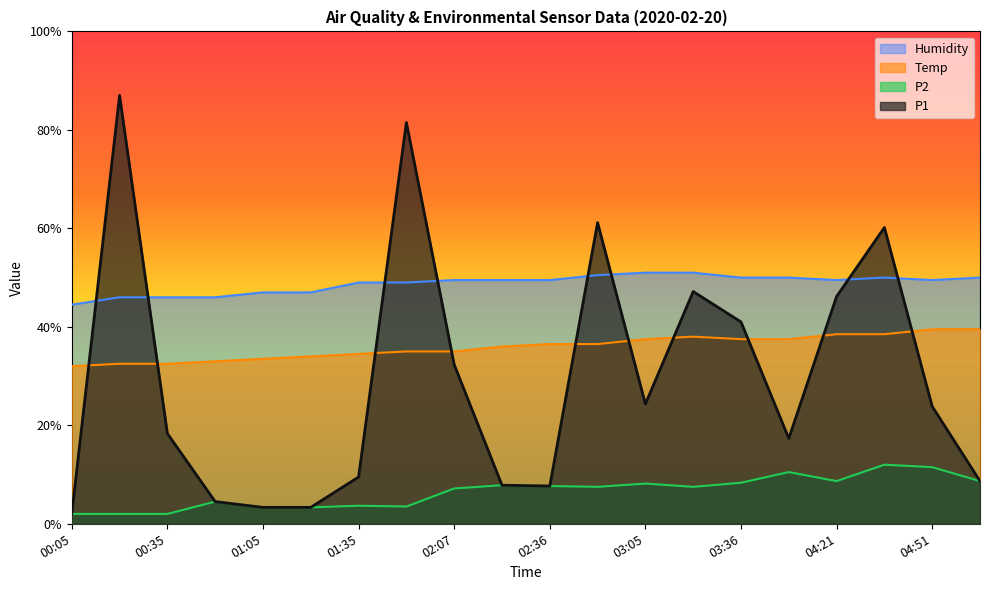

At which label does P2 reach its minimum?

00:05